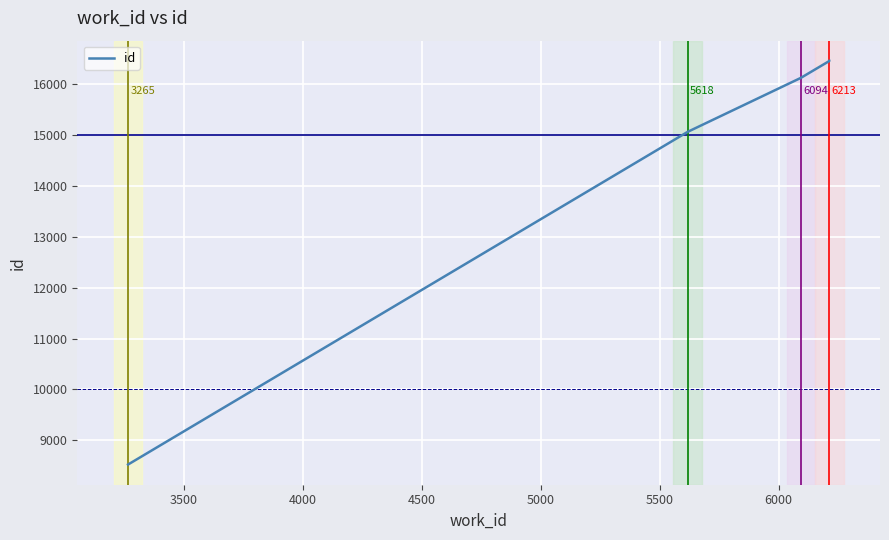

Reading left to right, what are all the values shown in this chart?

8523	15067	16129	16459	16462	16463